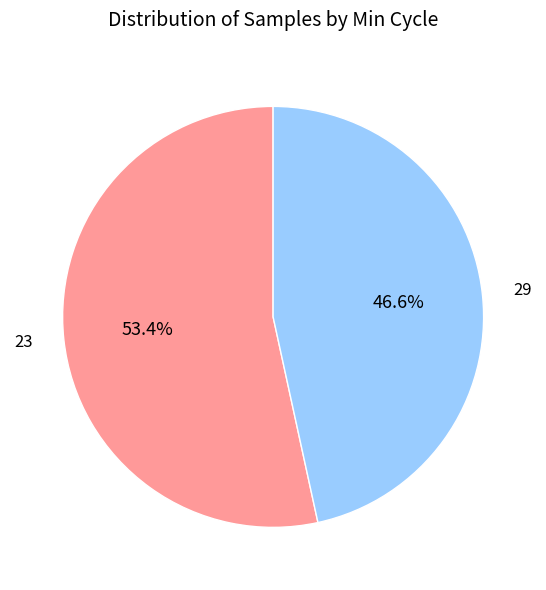

Which category has the biggest portion of the pie?

23